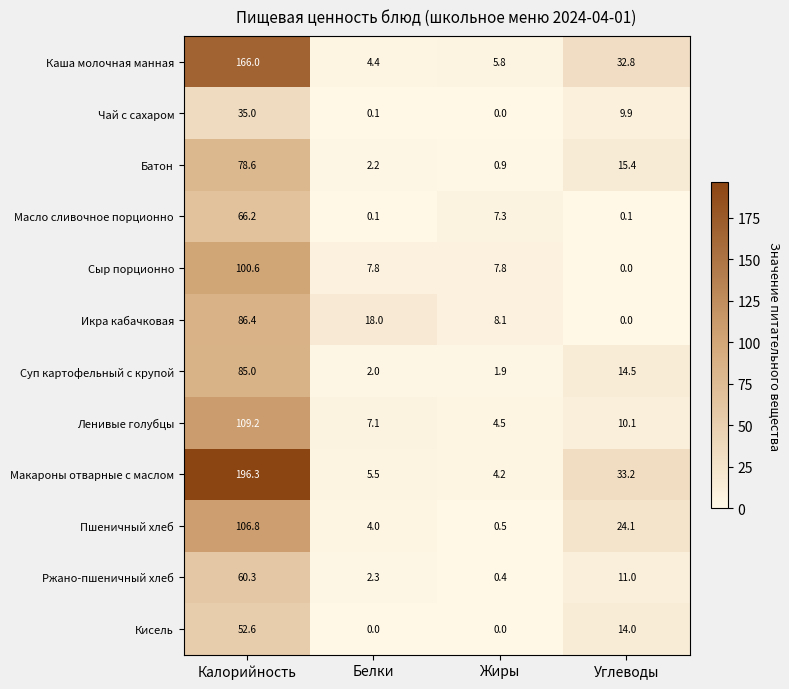

What is the average value of the Макароны отварные с маслом series?

59.8